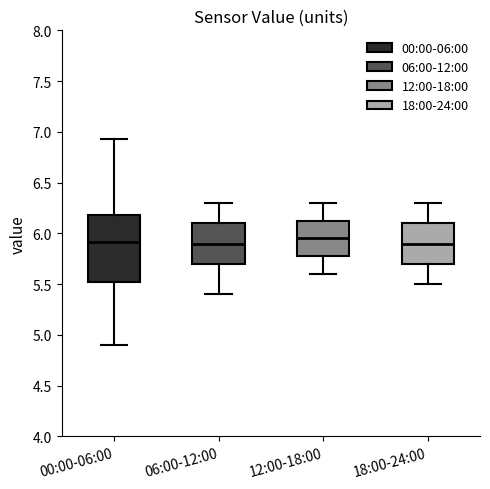

Which box is the tallest, from its lower edge to its upper edge?

00:00-06:00